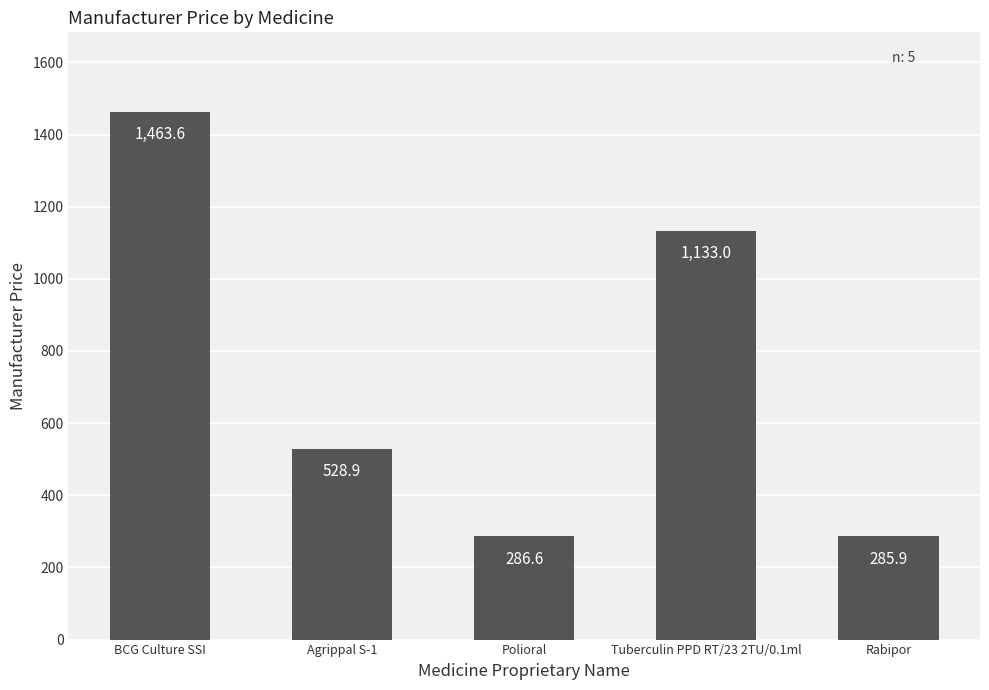

True or false: the data shows 778.3 at Agrippal S-1.

False